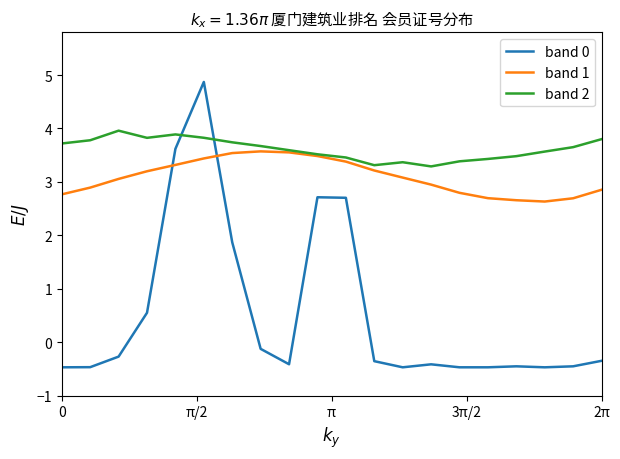

Which series ends up on top after the final intersection of band 1 and band 0?

band 1